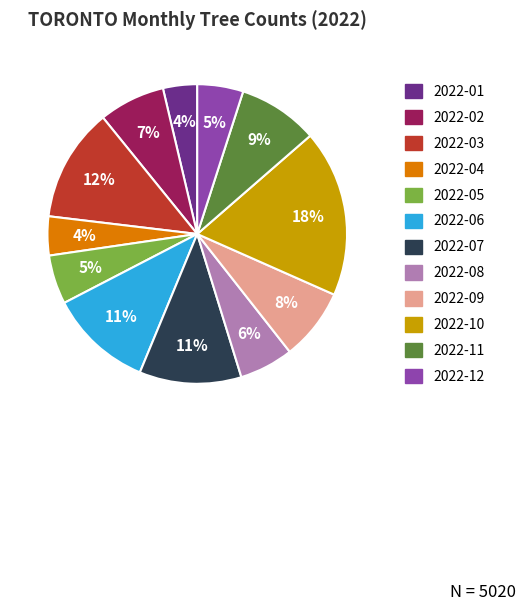

To the nearest percent, what is the difference between the 2022-08 and 2022-01 slice percentages?

2%